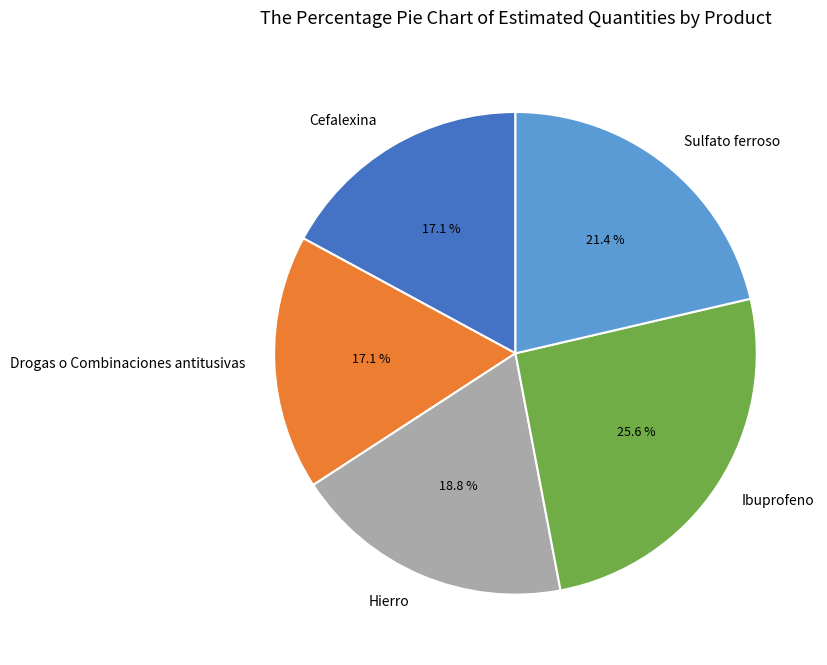

To the nearest percent, what percentage of the pie is Hierro?

19%